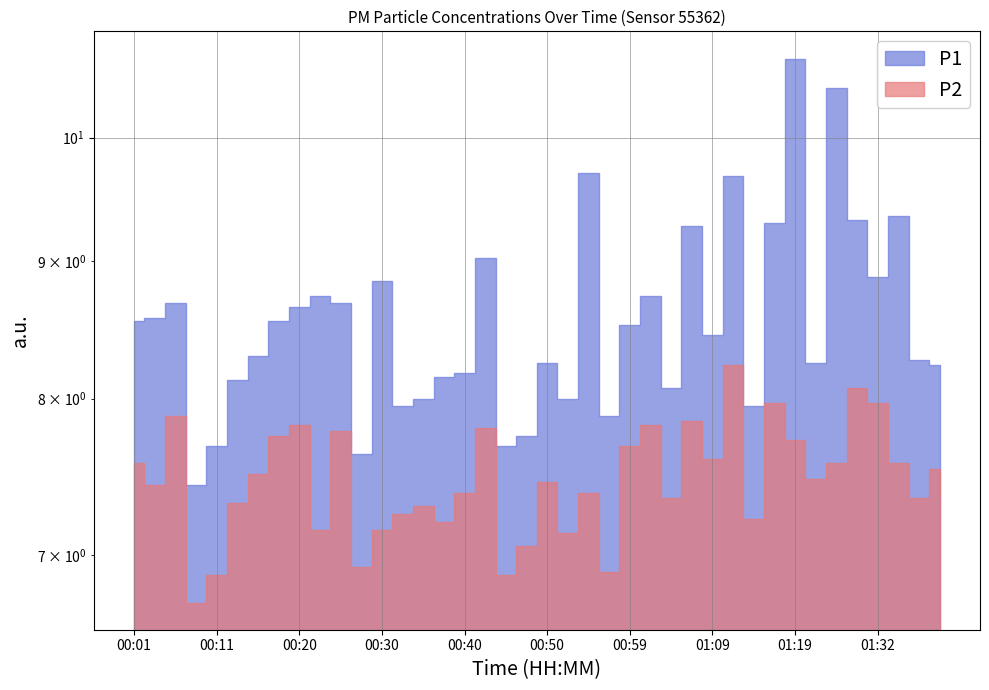

Which category has the highest value across all series?

01:19